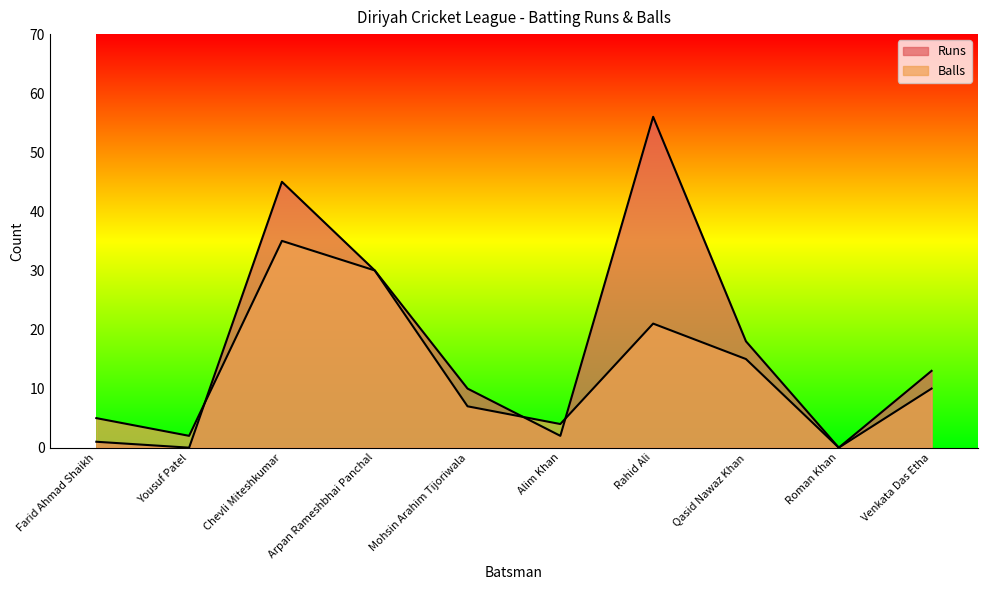

Between Farid Ahmad Shaikh and Roman Khan, which series saw the biggest shift?

Balls